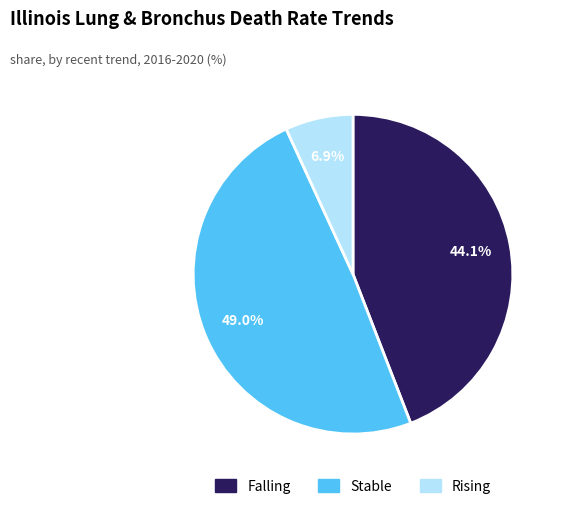

Which slice is the largest?

Stable